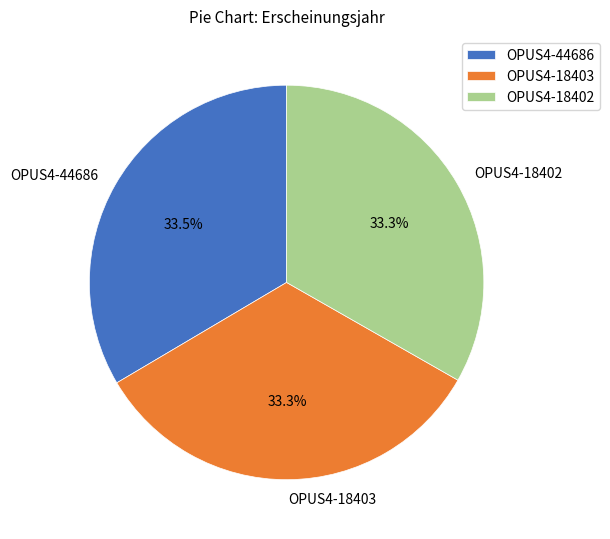

How many segments does this pie chart have?

3